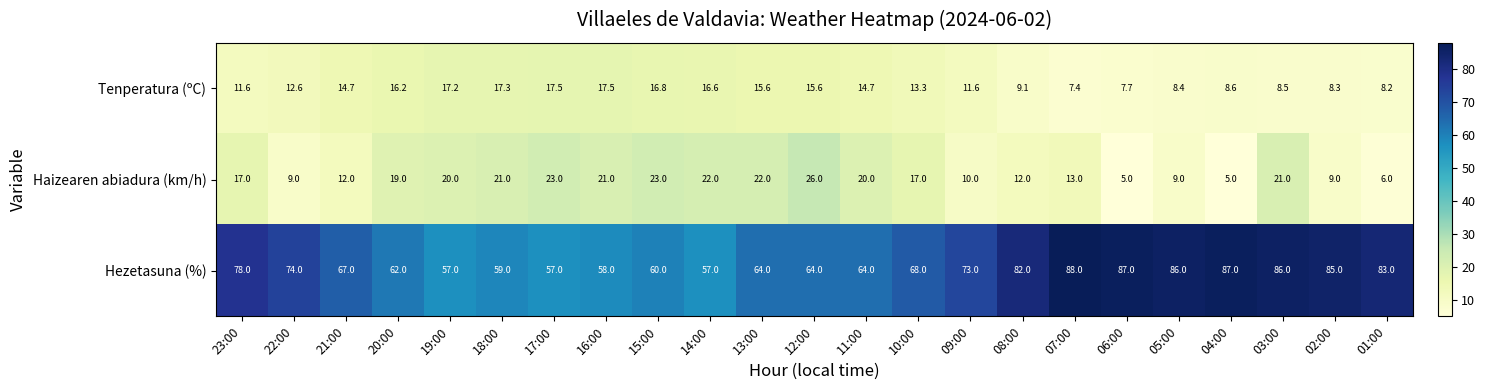

What is the total value across all series at 06:00?

99.7